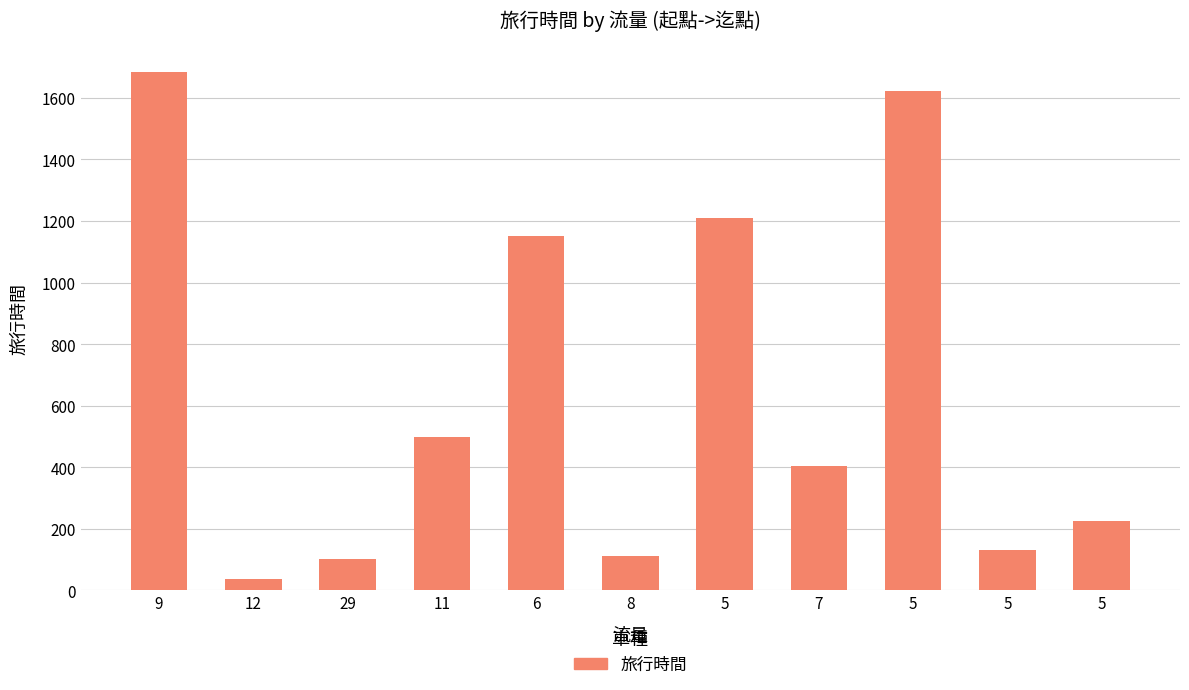

What is the sum of the values at 7 and 6?

1555